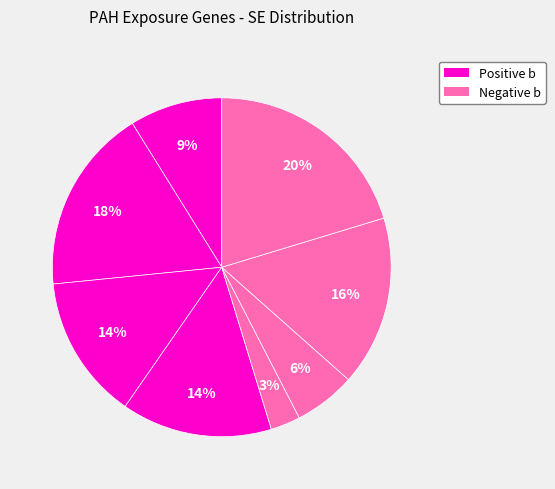

To the nearest percent, what is the average slice percentage?

12%